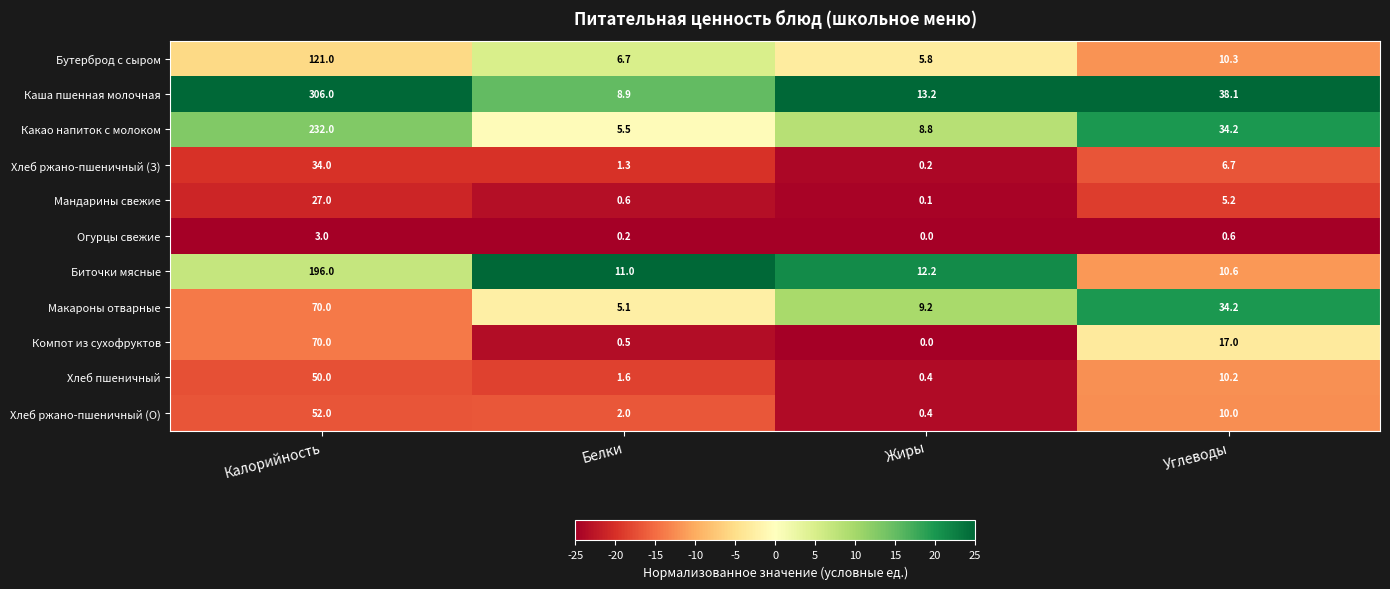

Which series has the largest range (max minus min)?

Каша пшенная молочная